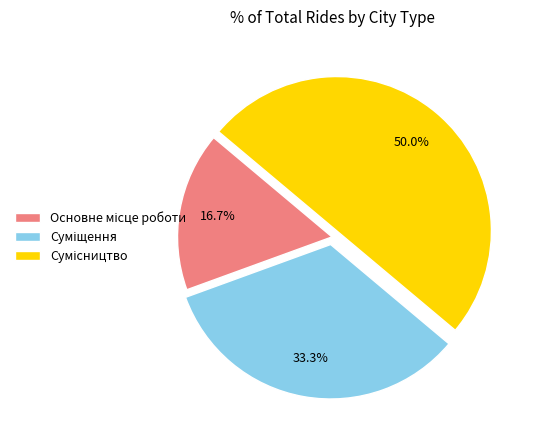

Count the number of slices in the pie.

3